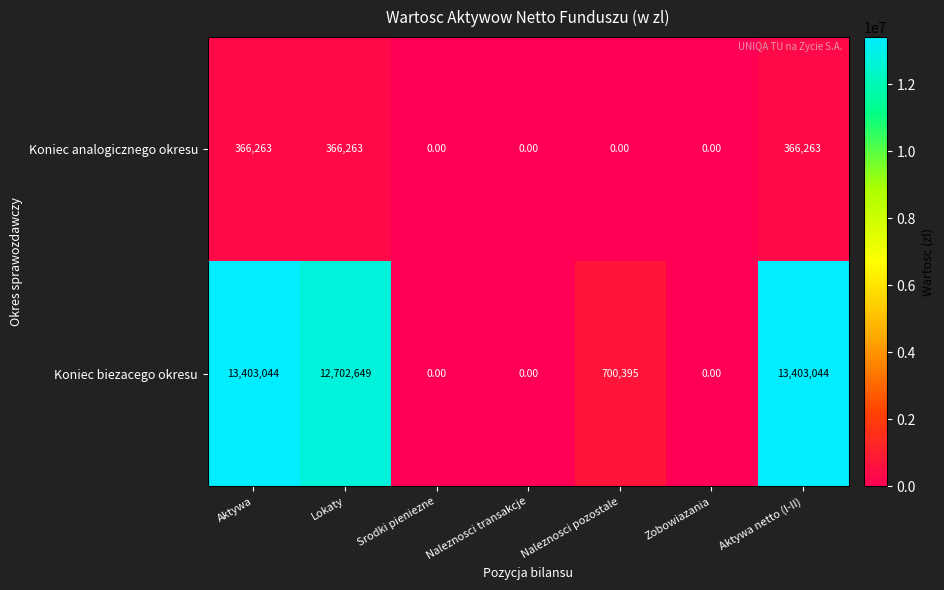

Rank the series by their maximum value, from lowest to highest.

Koniec analogicznego okresu, Koniec biezacego okresu